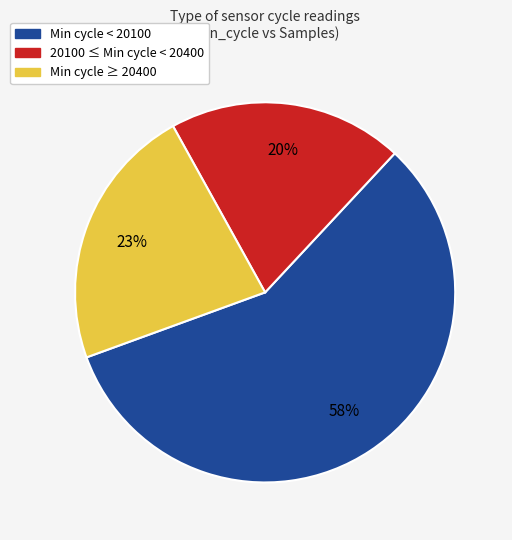

Is there a majority slice in this chart?

Yes